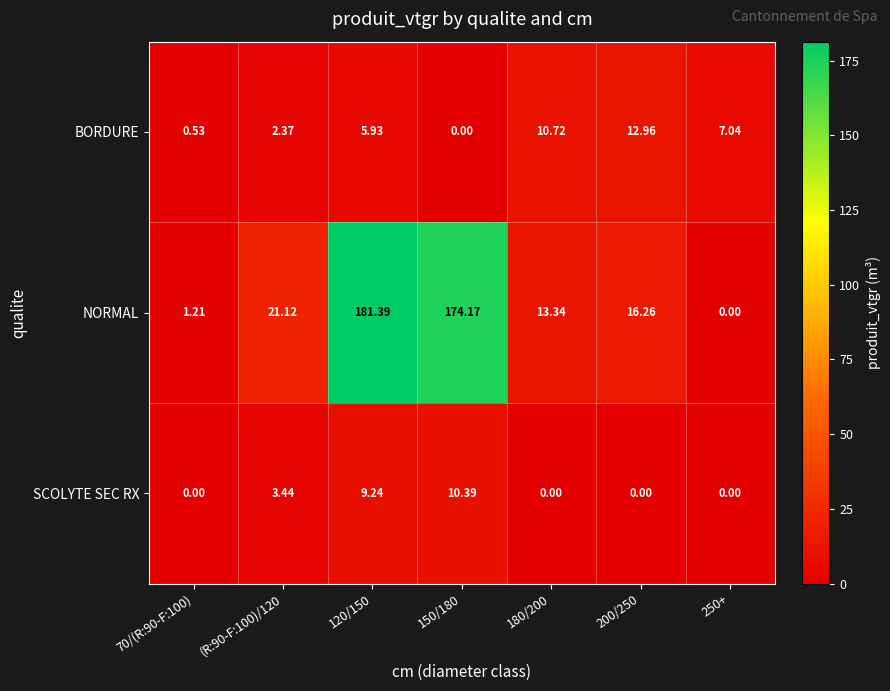

Which series changed the most between 150/180 and 200/250?

NORMAL